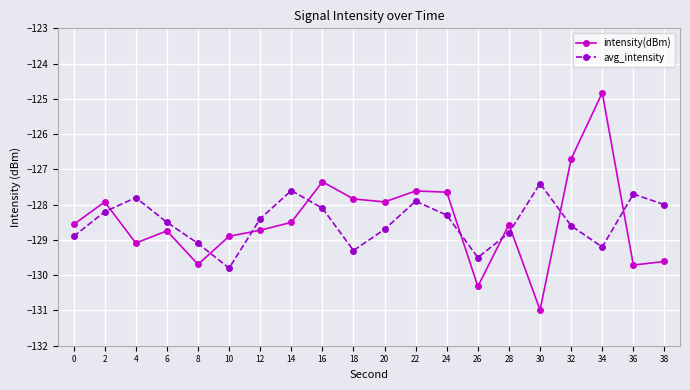

Where do avg_intensity and intensity(dBm) first cross each other?

2 and 4